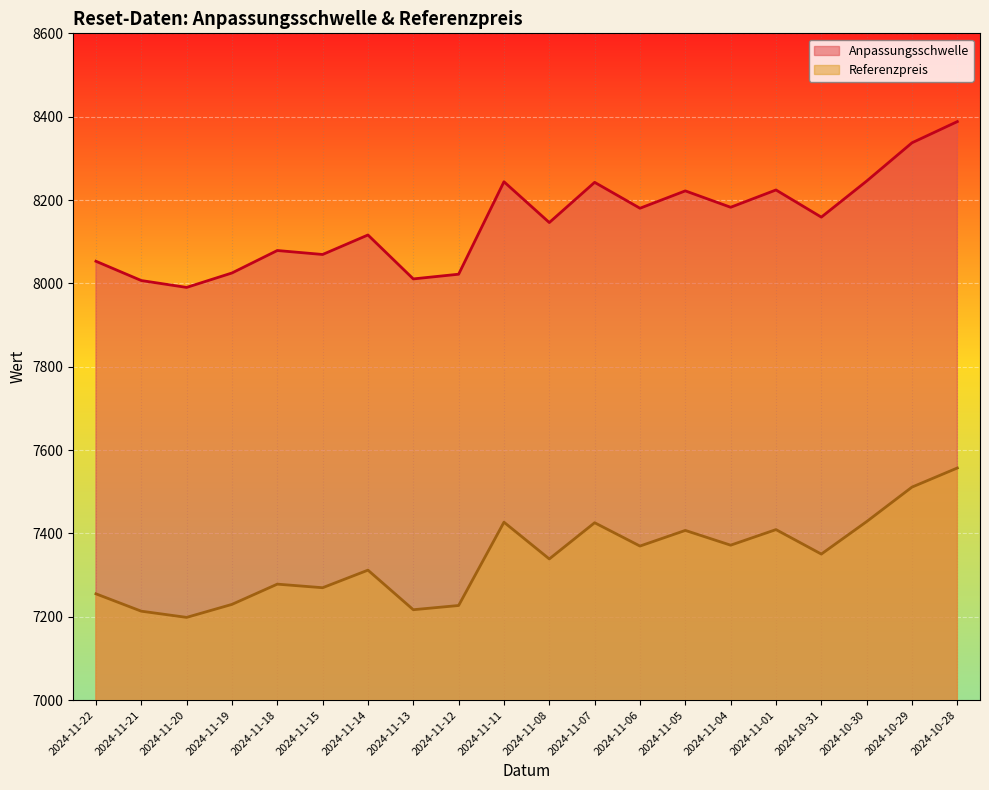

Does the chart display data point markers on the line(s)?

No